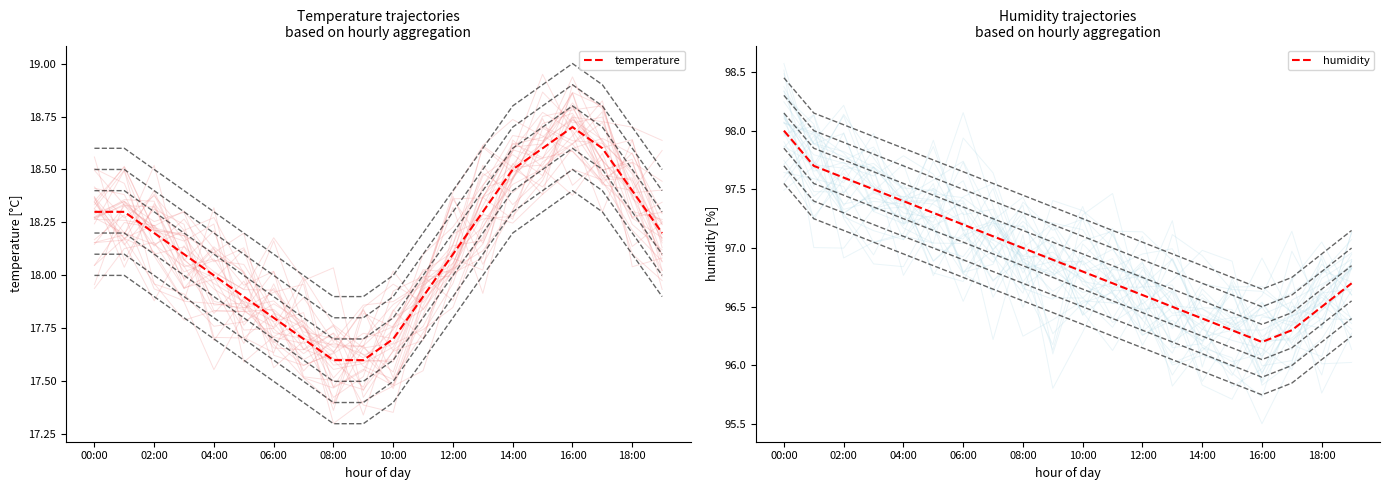

True or false: temperature and humidity intersect in this chart.

False